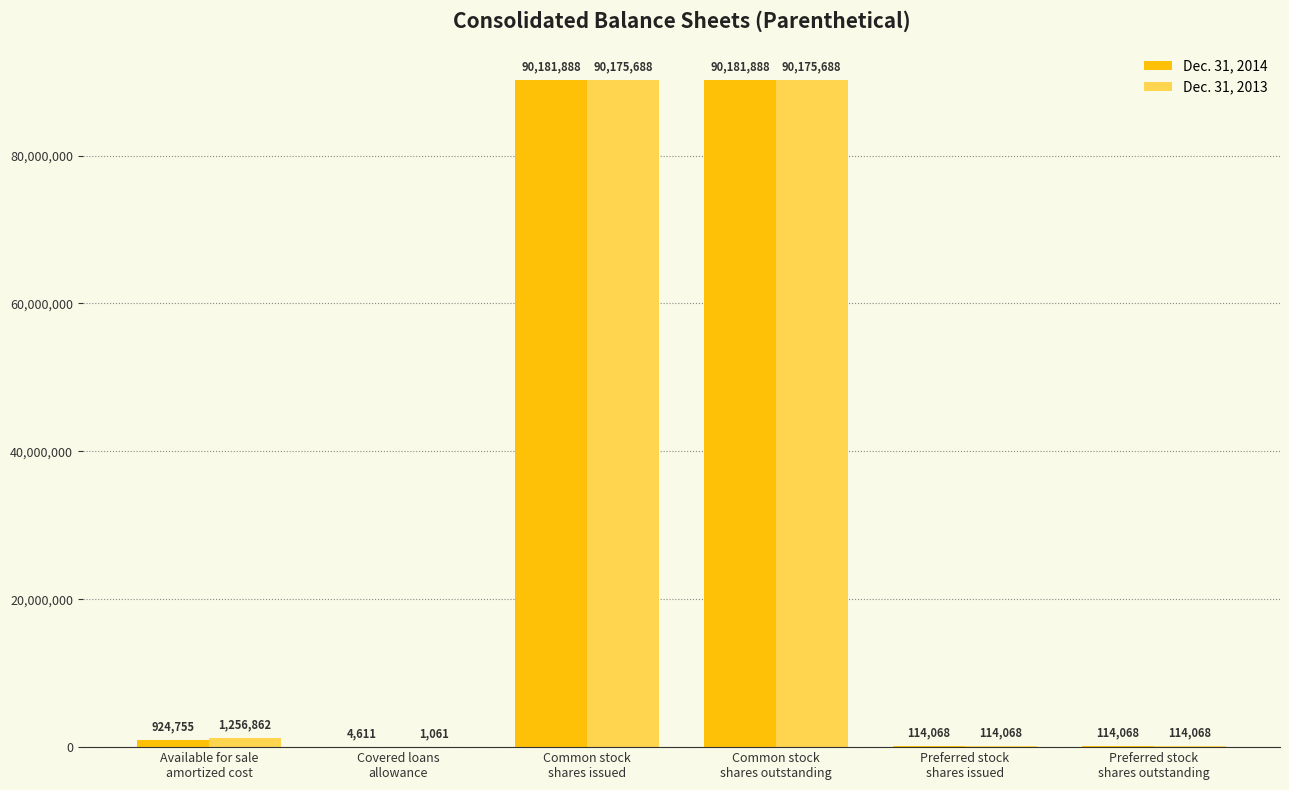

Count the number of categories in the chart.

6